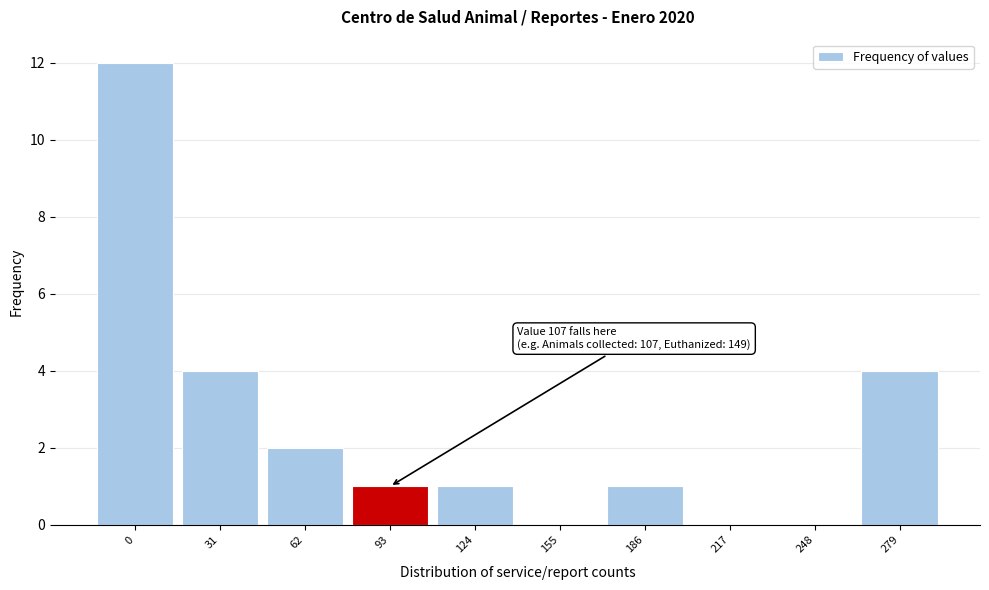

Reading right to left, transcribe all the data shown in this chart.

279=4	248=0	217=0	186=1	155=0	124=1	93=1	62=2	31=4	0=12